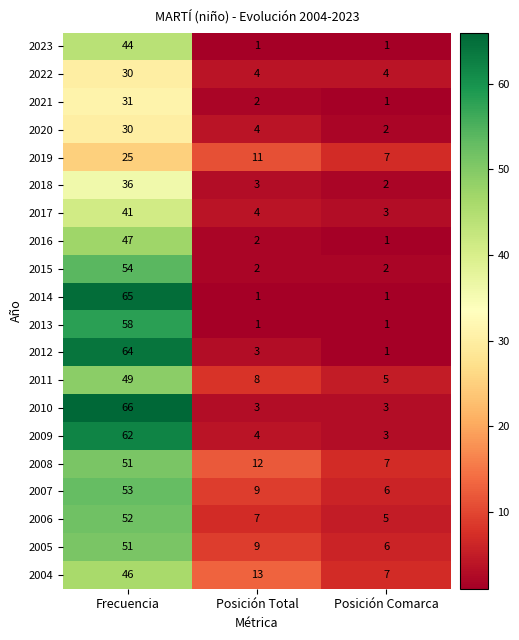

How many categories are shown in the chart?

3